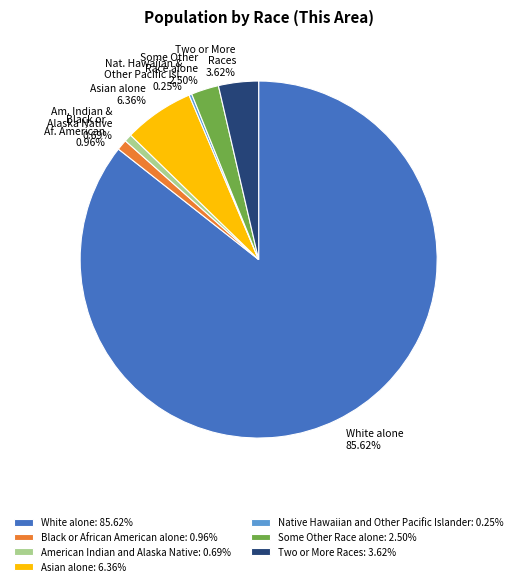

Do White alone and Some Other Race alone together represent more than half of the pie?

Yes